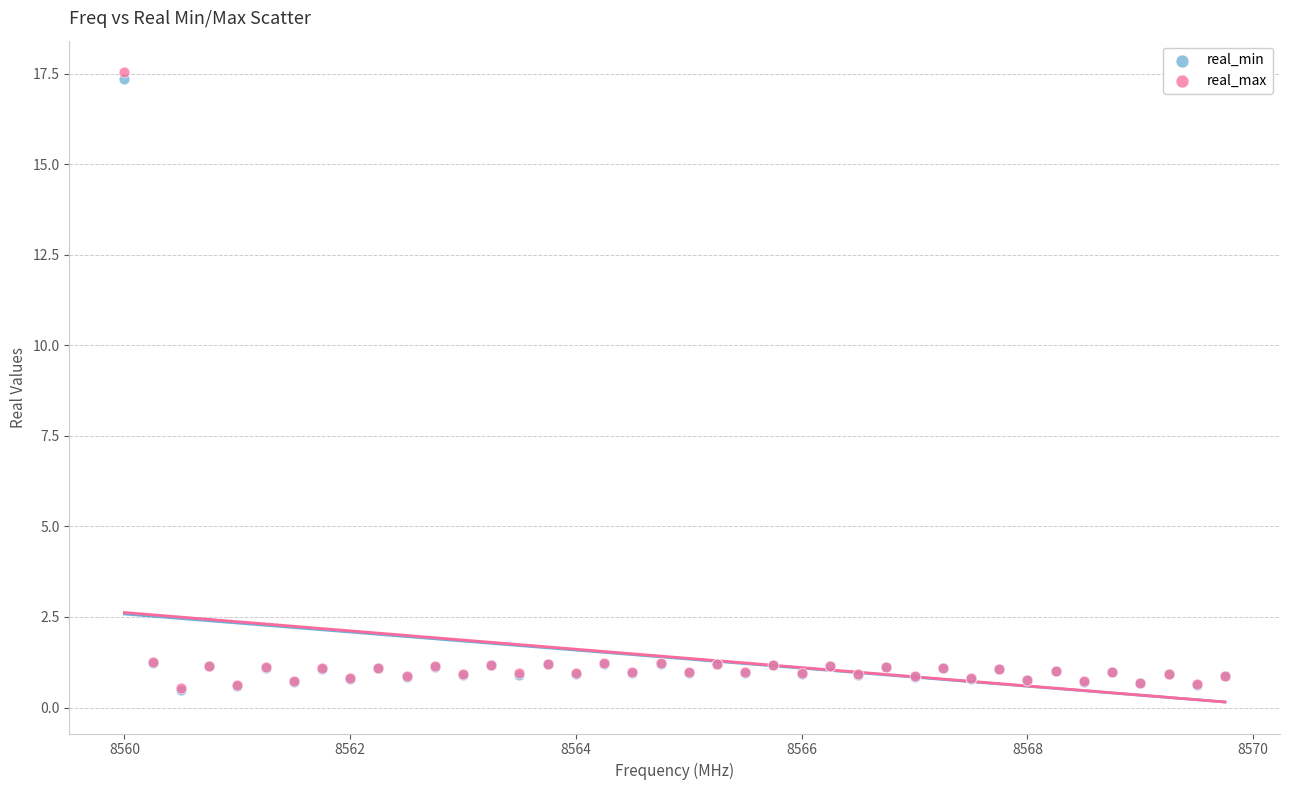

Which series contains the highest Y value?

real_max